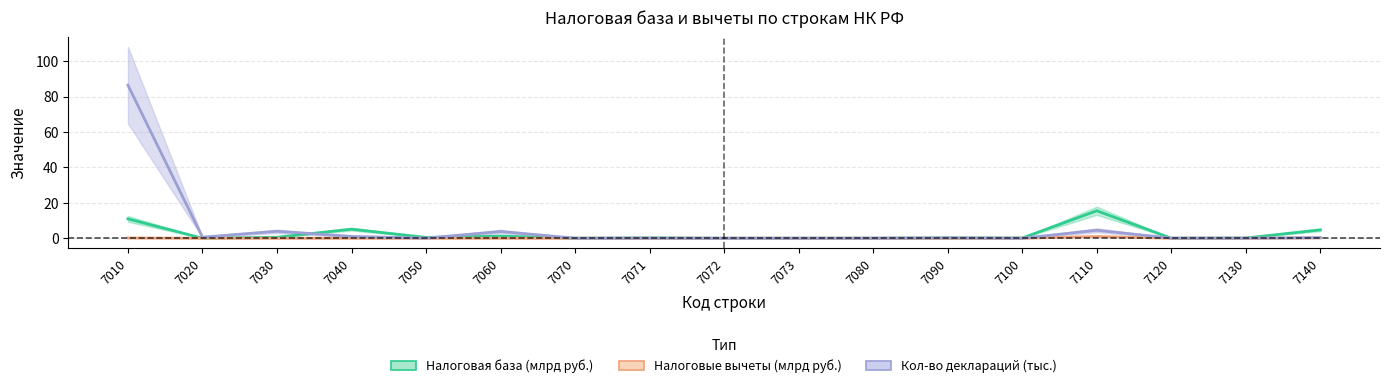

How many times do Налоговая база (млрд руб.) and Кол-во деклараций (тыс.) cross each other?

7